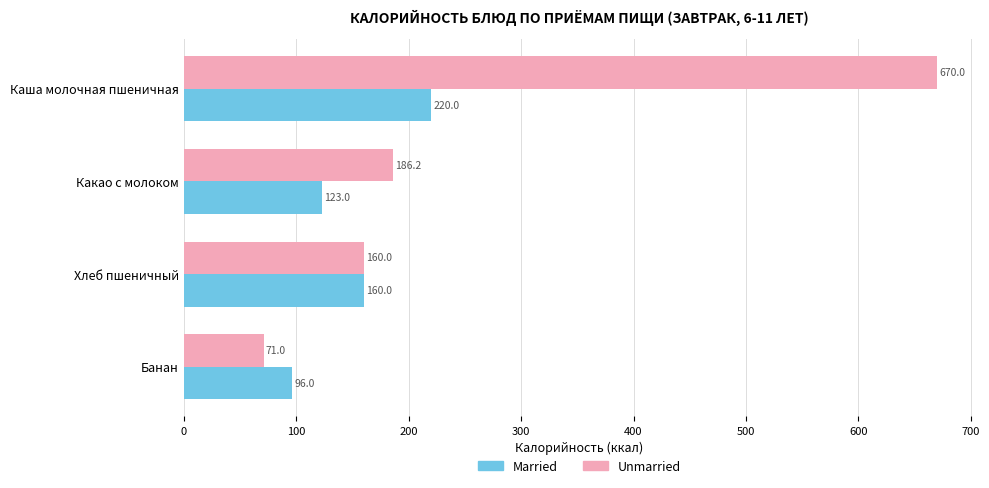

Where is Unmarried nearest to the value 370?

Какао с молоком